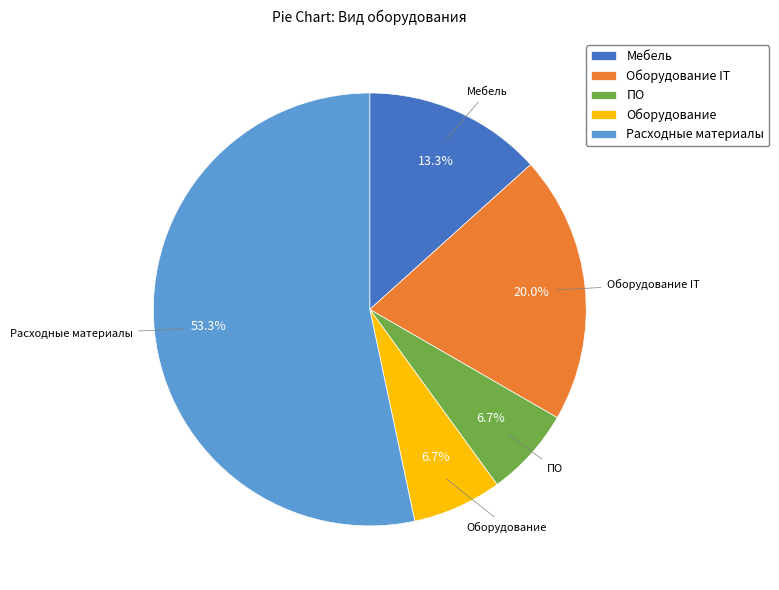

Which slice represents more than half of the pie?

Расходные материалы